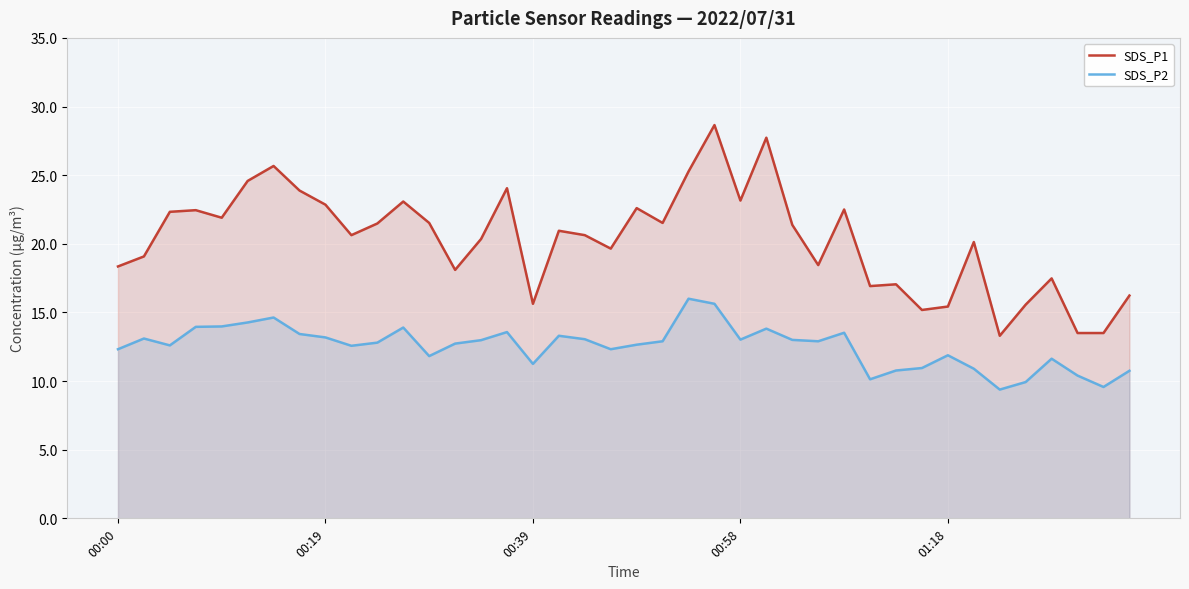

The value of SDS_P1 at 37 is 23.9. True or false?

False